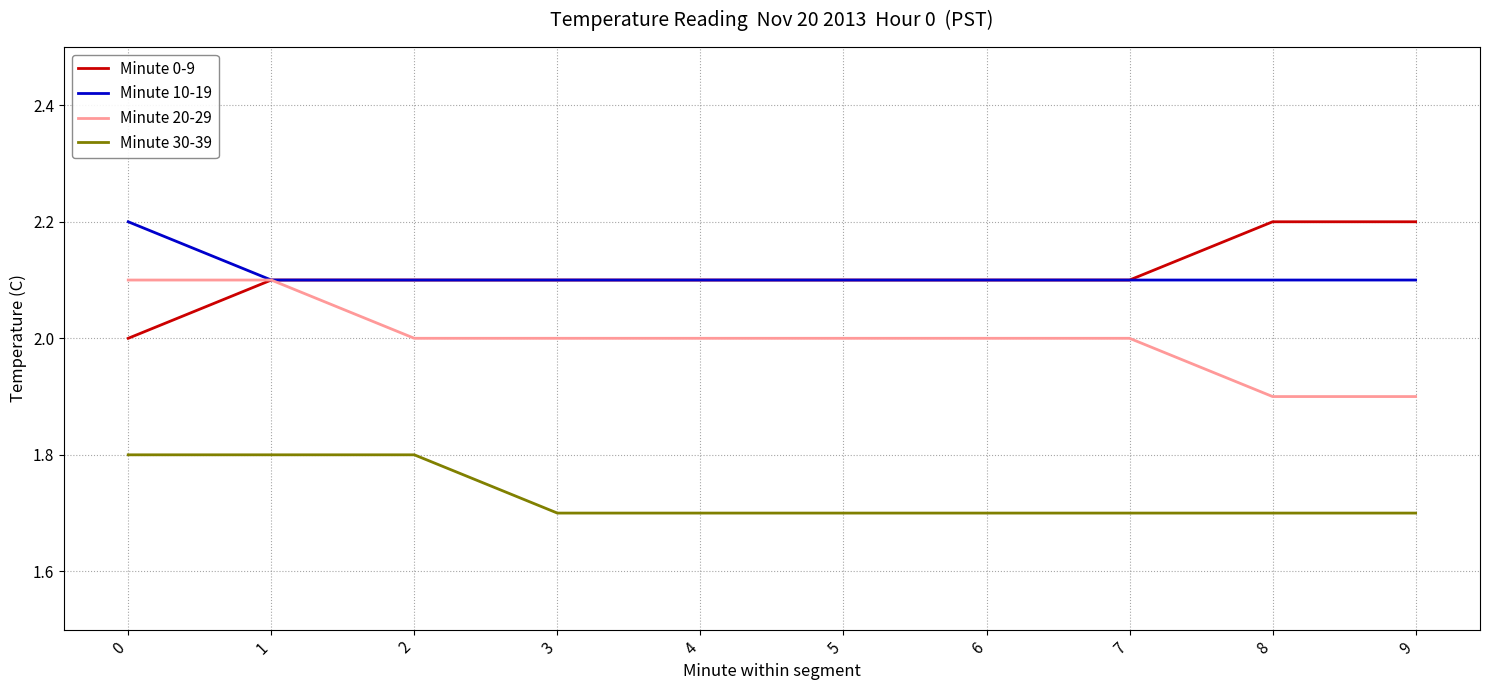

At how many categories does at least one series exceed 2?

10